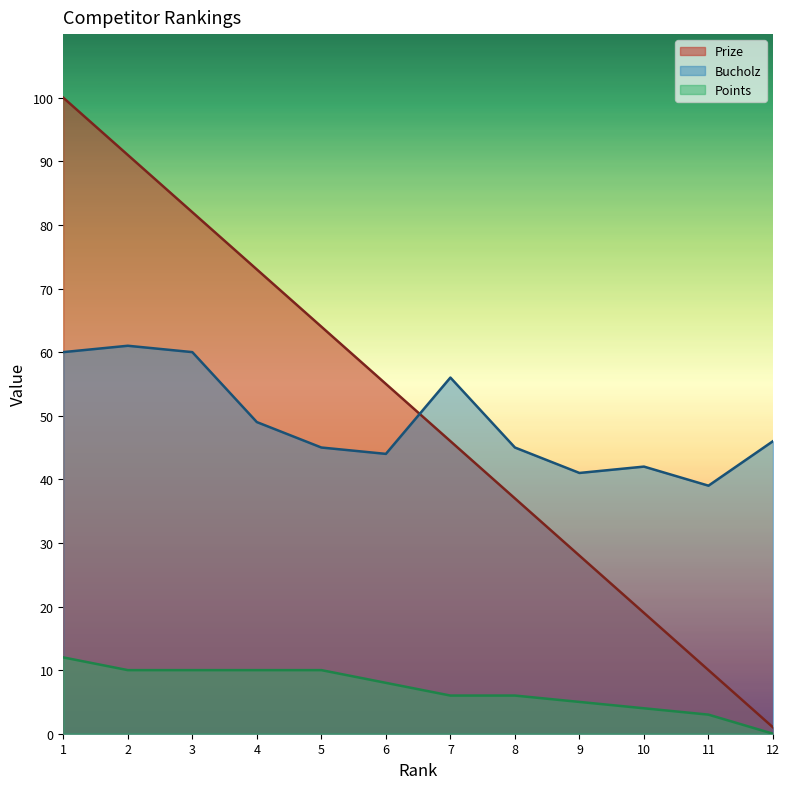

At which category does Bucholz reach its first local peak?

2